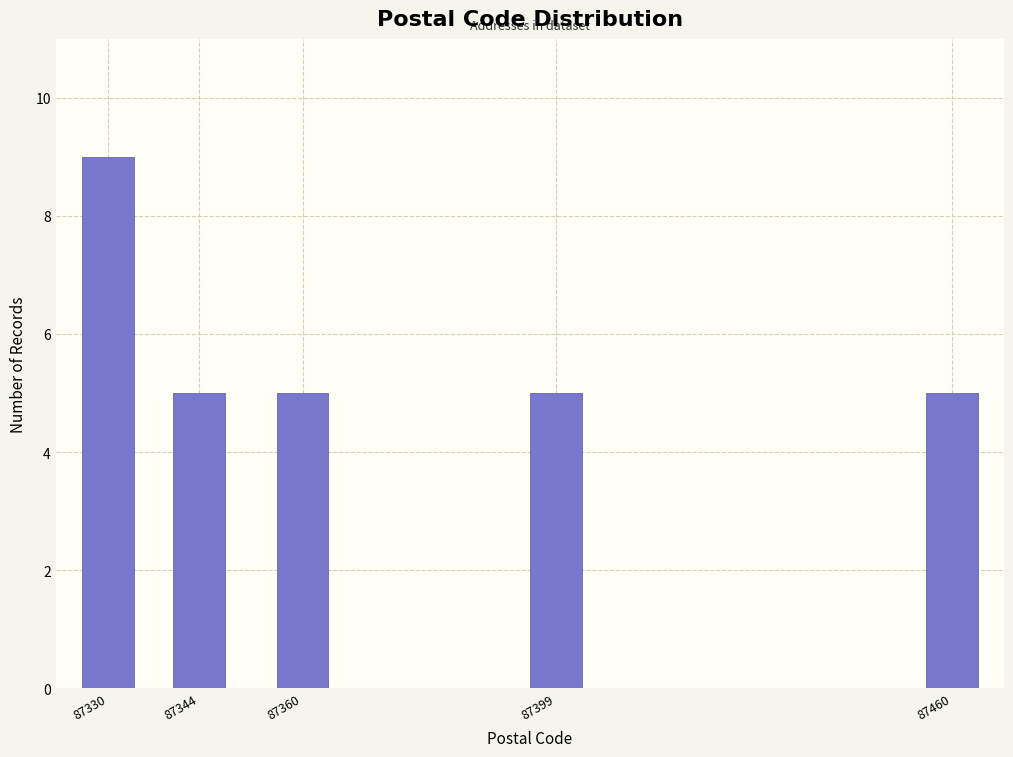

Reading left to right, list all the values displayed in this chart.

9	5	5	5	5